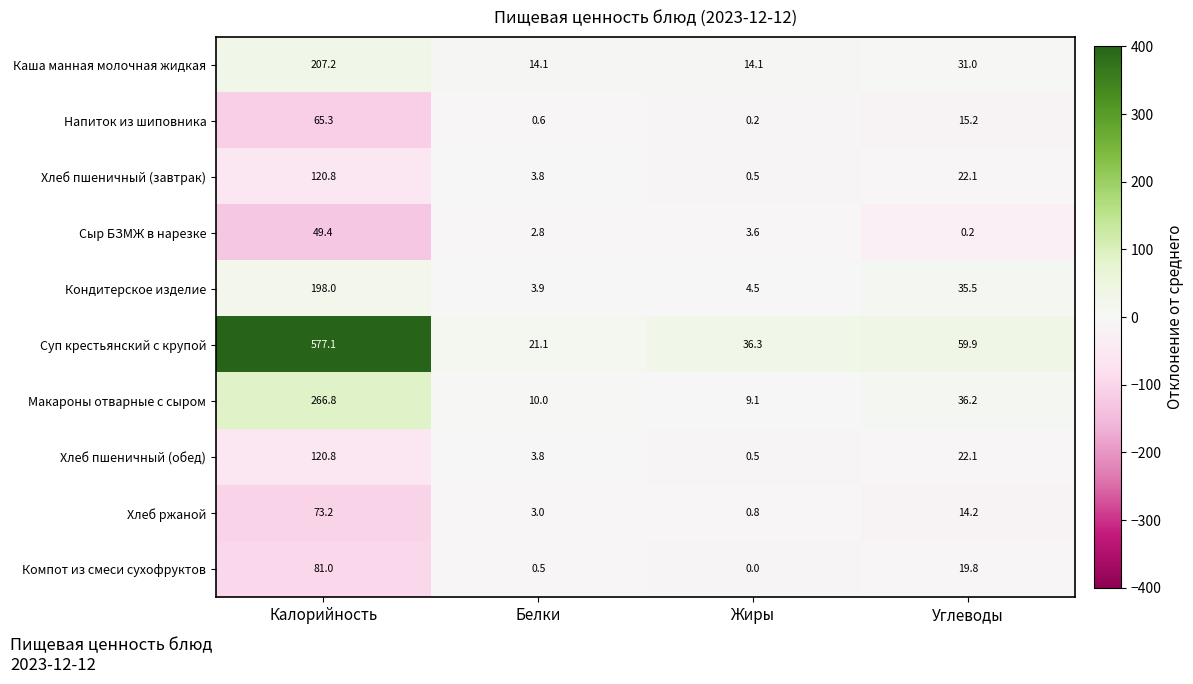

What is the sum of all Хлеб пшеничный (обед) values?

147.2